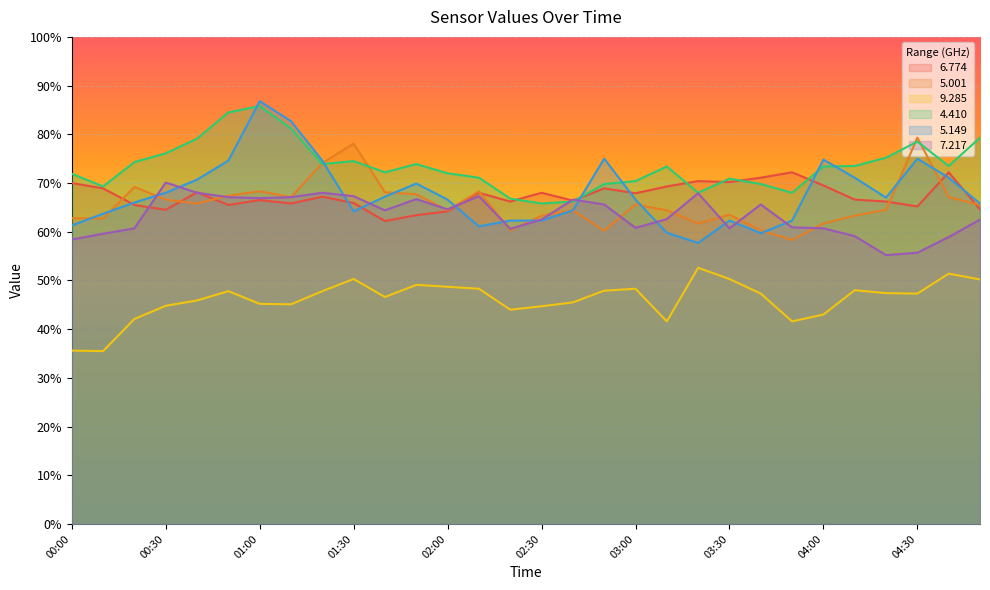

How many values in the 9.285 series are below 47?

14